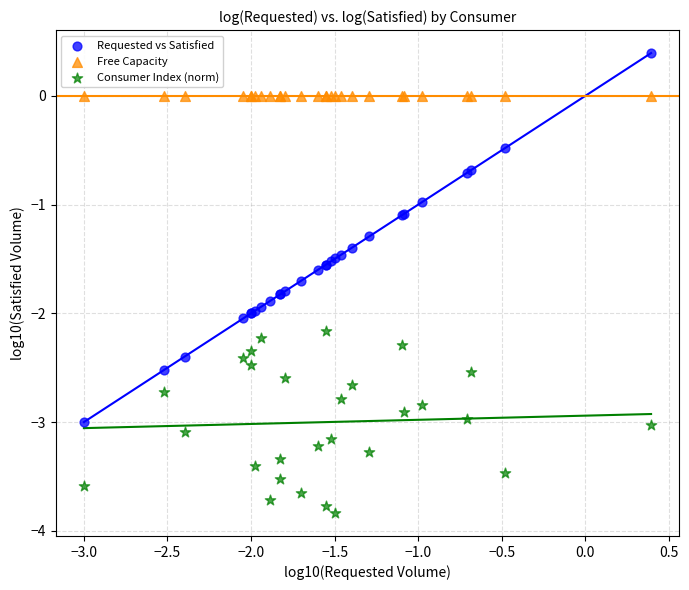

Which series contains the lowest Y value?

Consumer Index (norm)